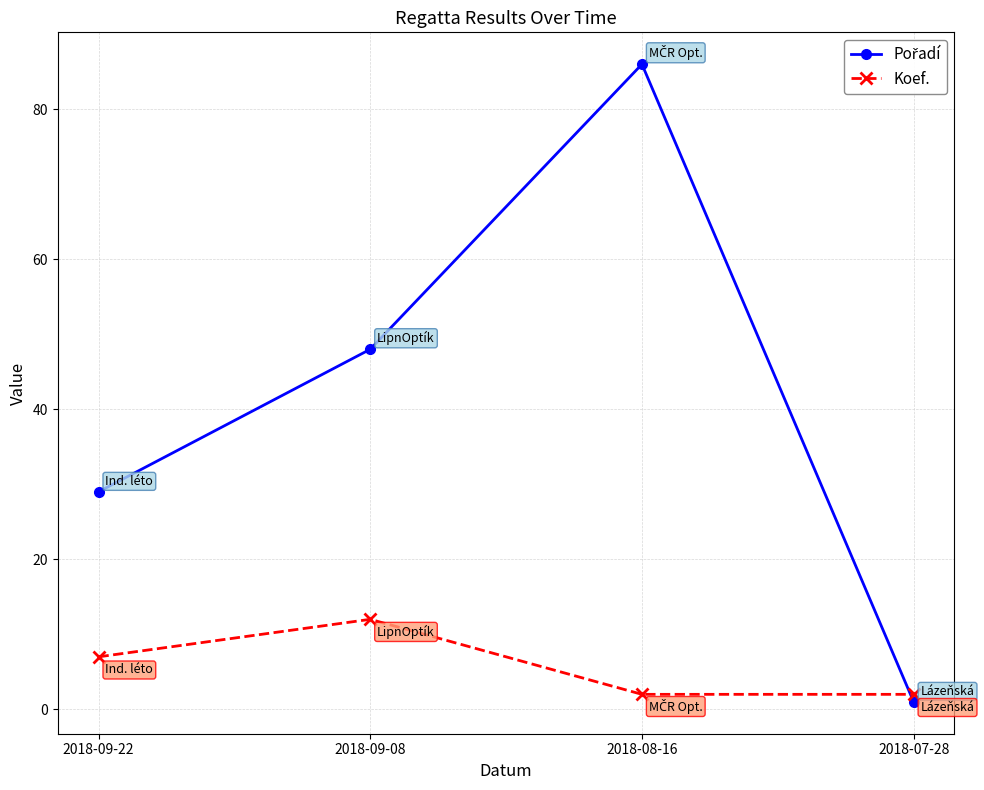

What position from the left is 2018-09-08?

2